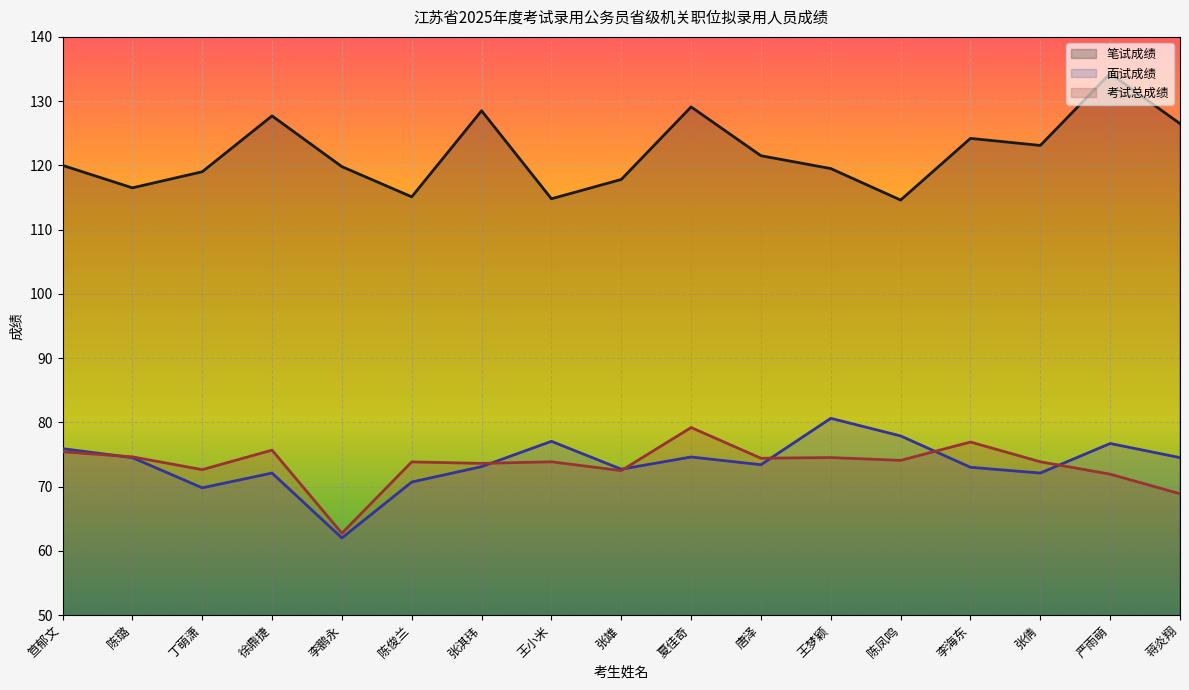

At which category is the sum across all series the highest?

严雨萌